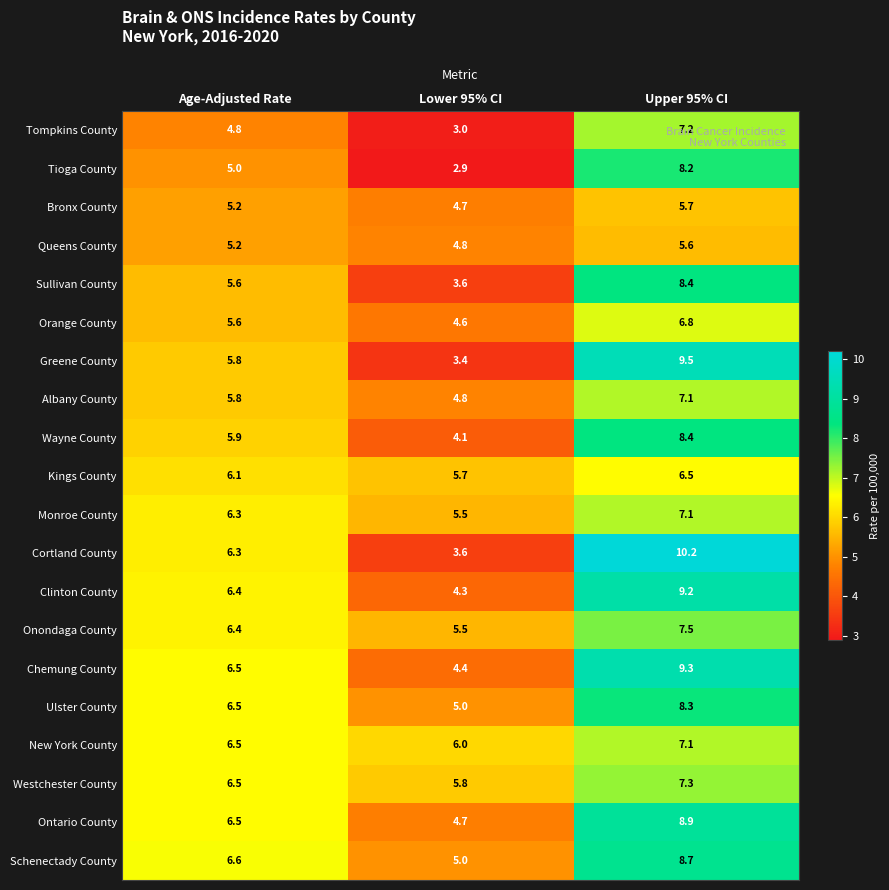

Which series has the largest total across all categories?

Schenectady County